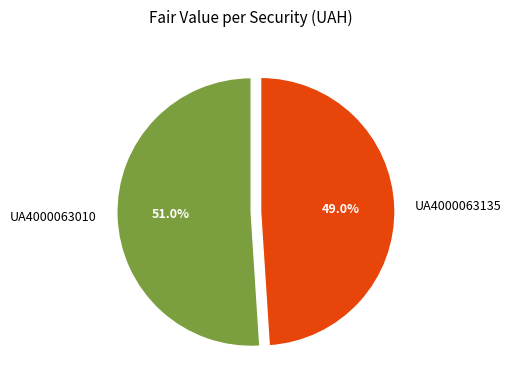

True or false: UA4000063135 accounts for 49% of the total.

True